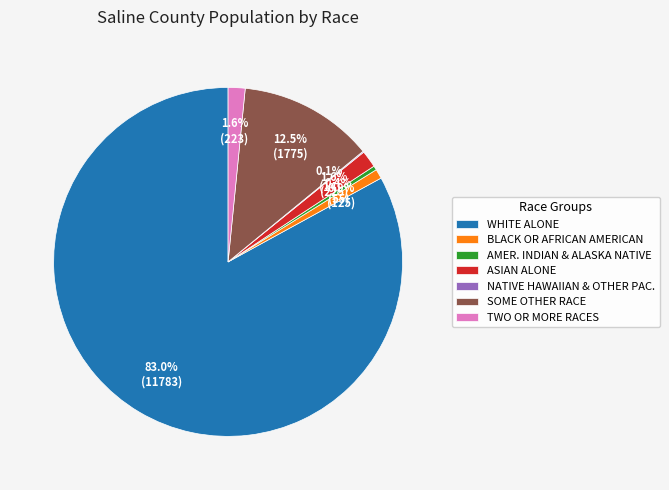

What percentage do WHITE ALONE and TWO OR MORE RACES together represent?

84.5%